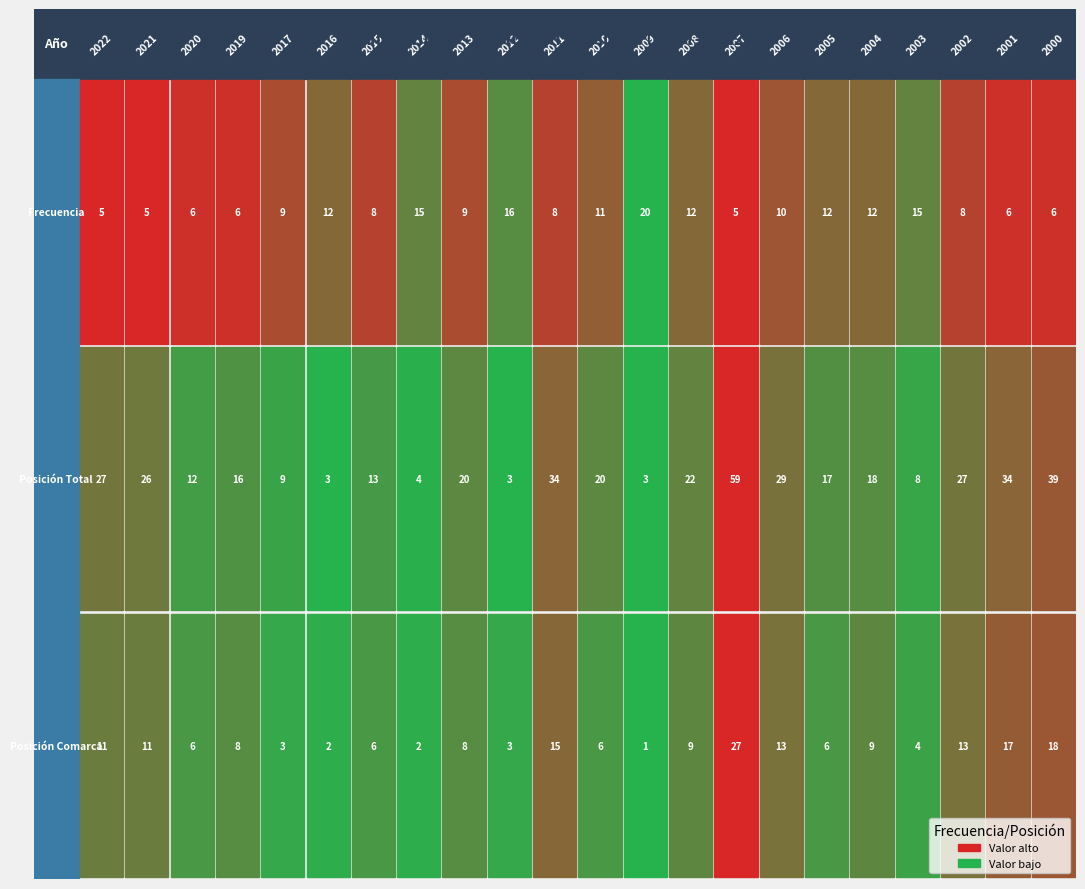

How many categories are shown in the chart?

22